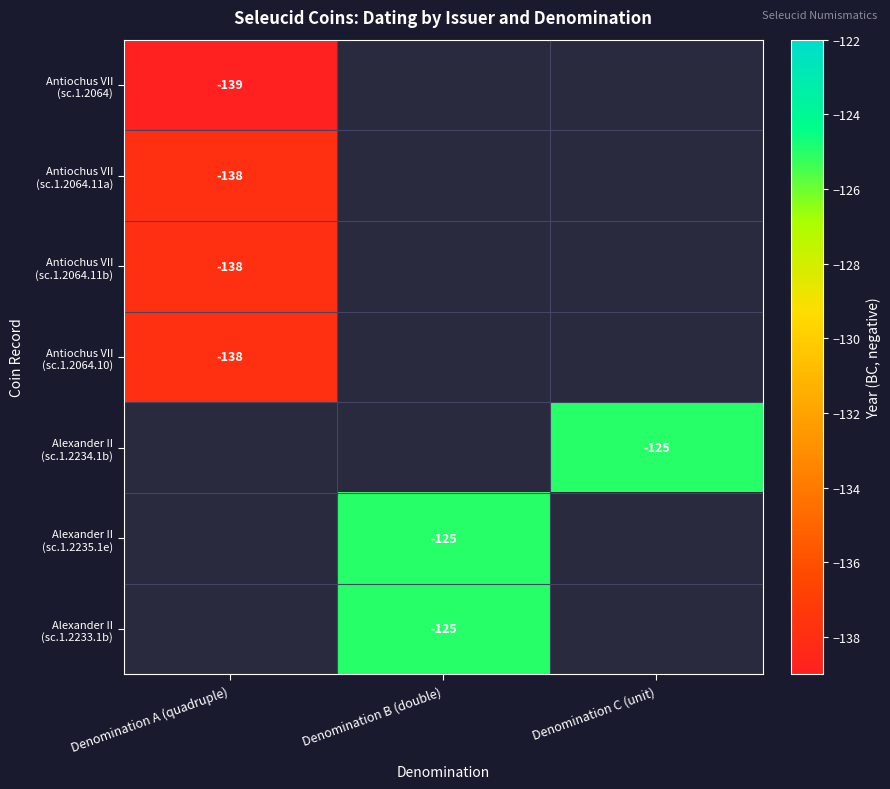

At which label is Antiochus VII (sc.1.2064.11a) closest to -138?

Denomination A (quadruple)